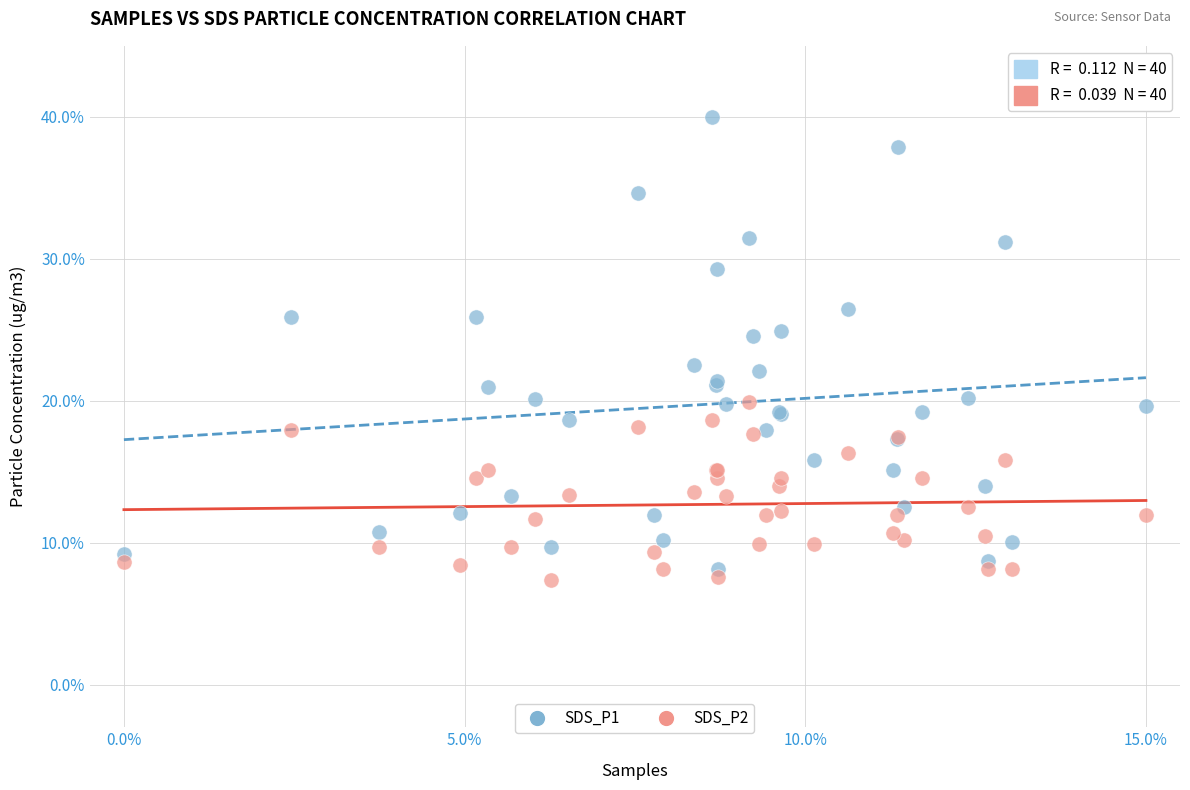

Which series has the largest Y range (max minus min)?

SDS_P1